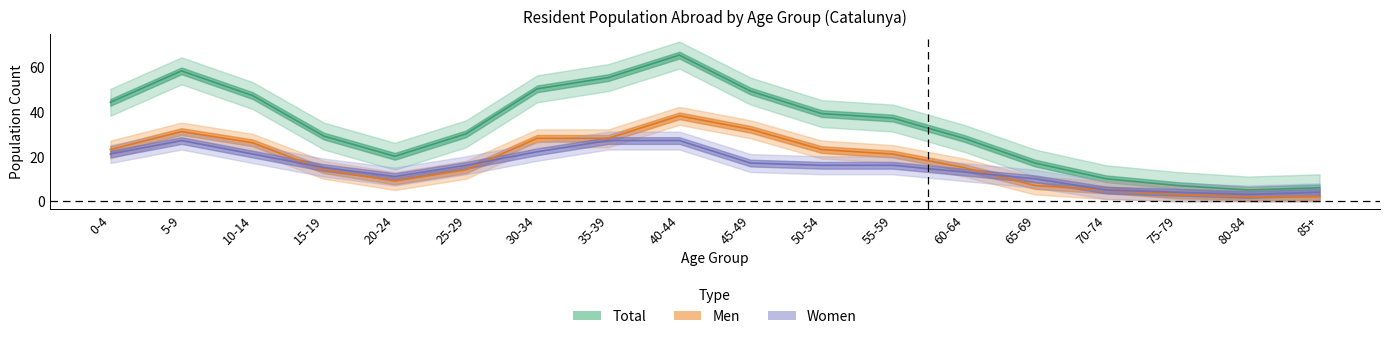

True or false: Men and Total cross at least once.

False